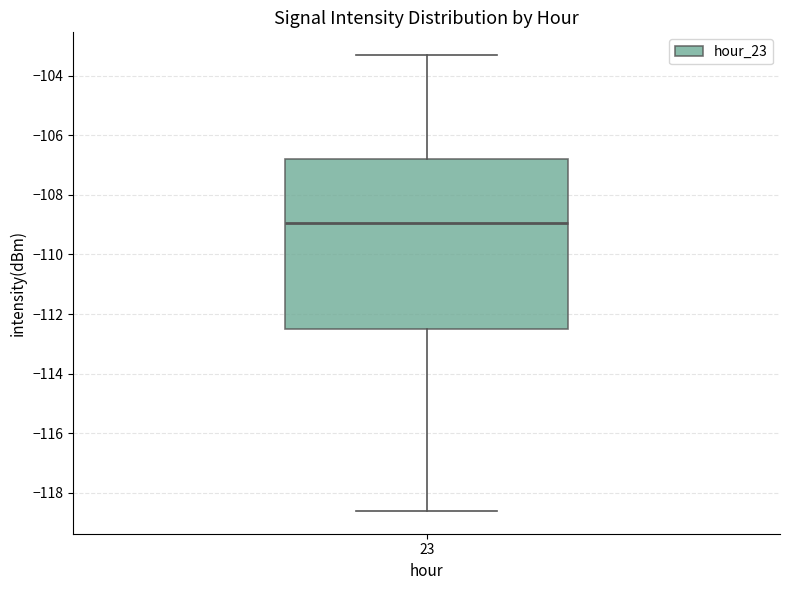

Transcribe this box plot: give where the median line is, the range the box spans, and where the two whiskers end, as read against the y-axis. The values are not printed on the chart, so give them approximately, as read against the axis.

median -109.0, box -112.4 to -106.8, whiskers -118.6 to -103.4